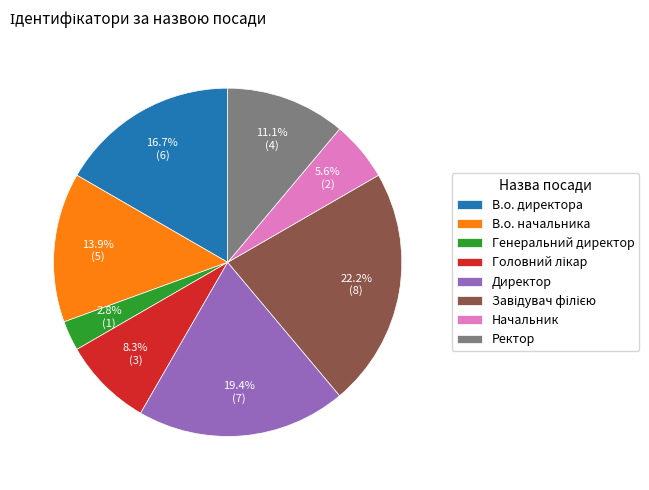

Is there any slice that represents more than half of the pie?

No